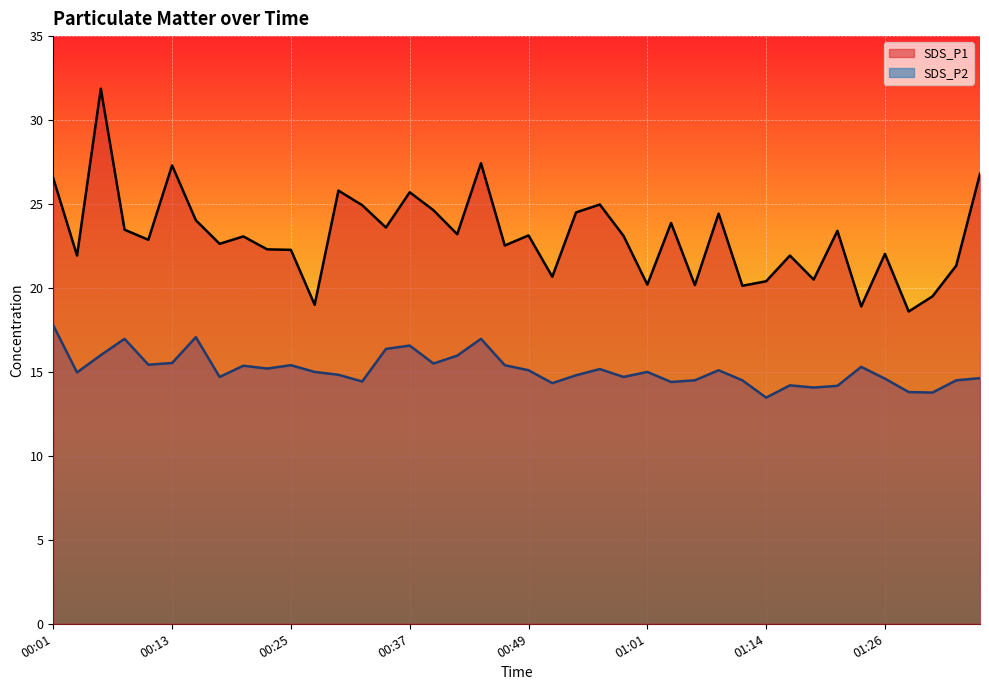

True or false: SDS_P1 has a value of 24.5 at 00:54.

True